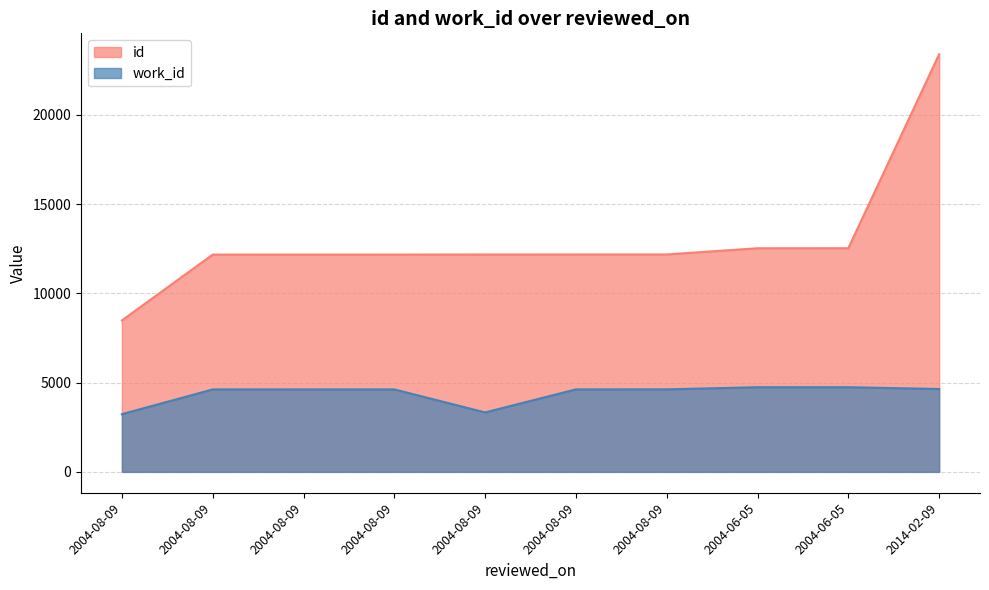

What is the sum of the work_id values at 2004-08-09 and 2004-06-05?

9366